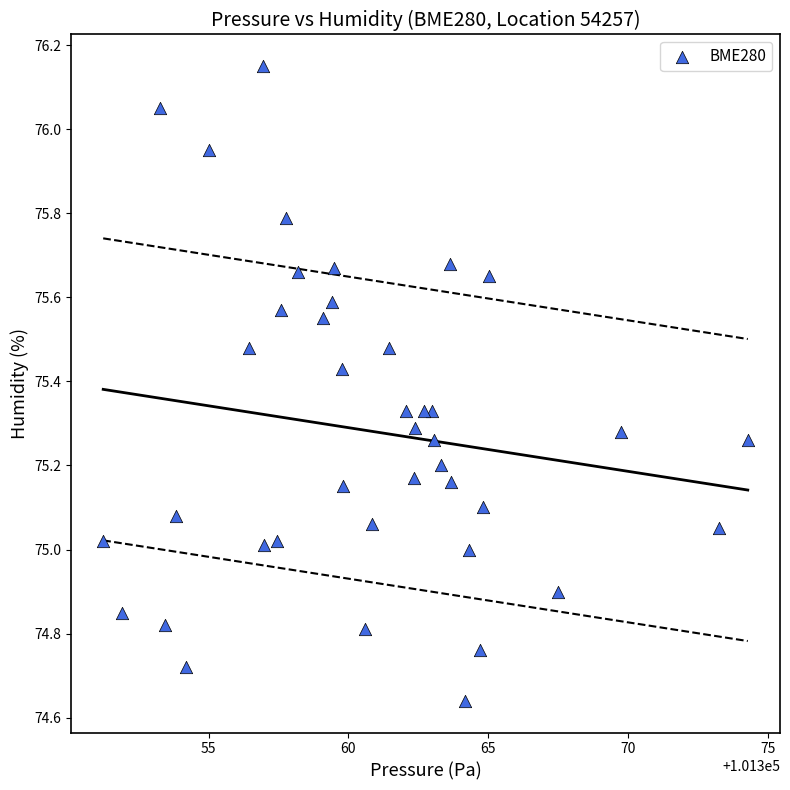

What is the range of Y values (max minus min)?

1.5